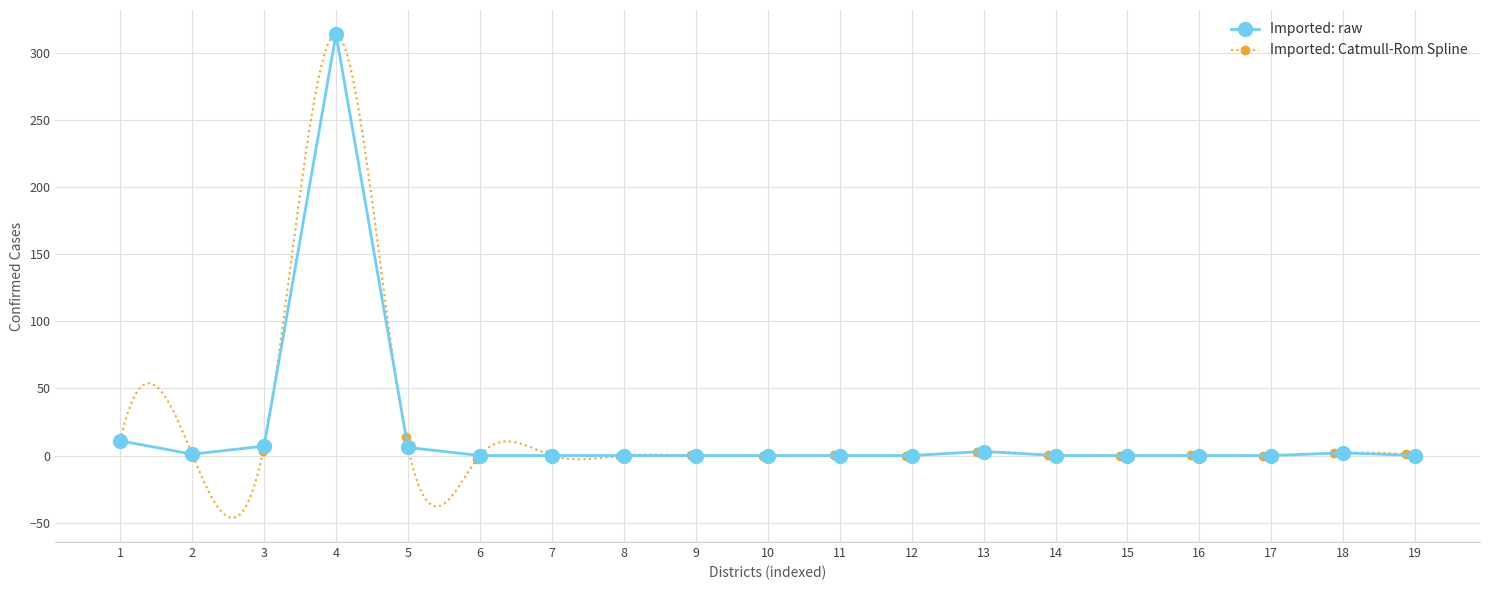

The value of Imported: raw at 10 is 0. True or false?

True